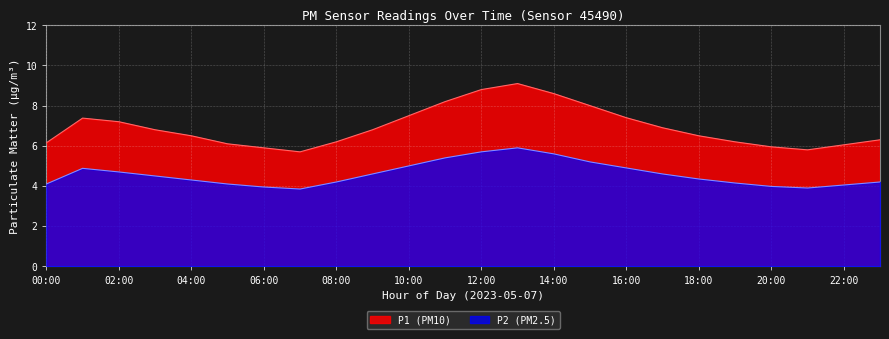

True or false: P1 and P2 cross at least once.

False